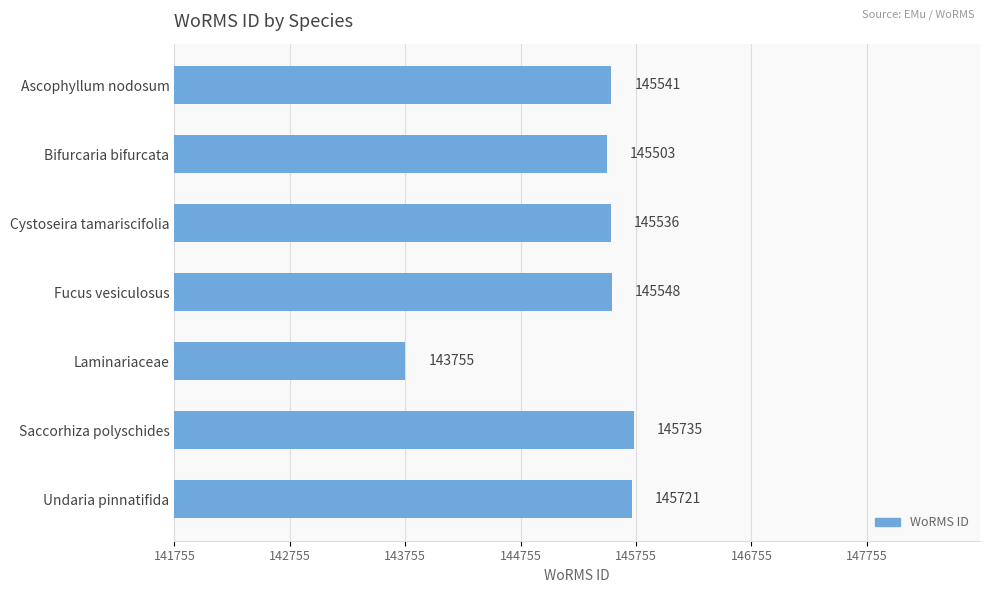

List the labels in order of value, largest first.

Saccorhiza polyschides, Undaria pinnatifida, Fucus vesiculosus, Ascophyllum nodosum, Cystoseira tamariscifolia, Bifurcaria bifurcata, Laminariaceae